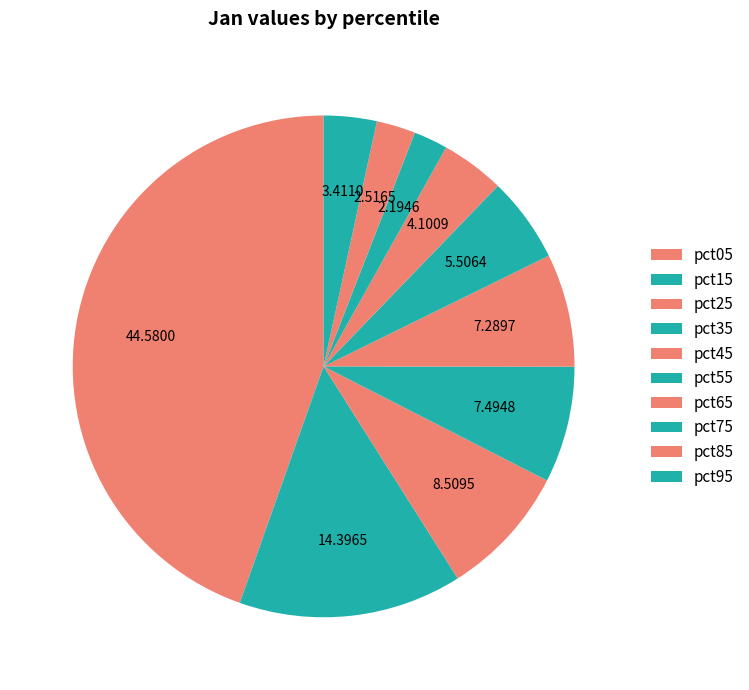

Do pct55 and pct35 together represent more than half of the pie?

No